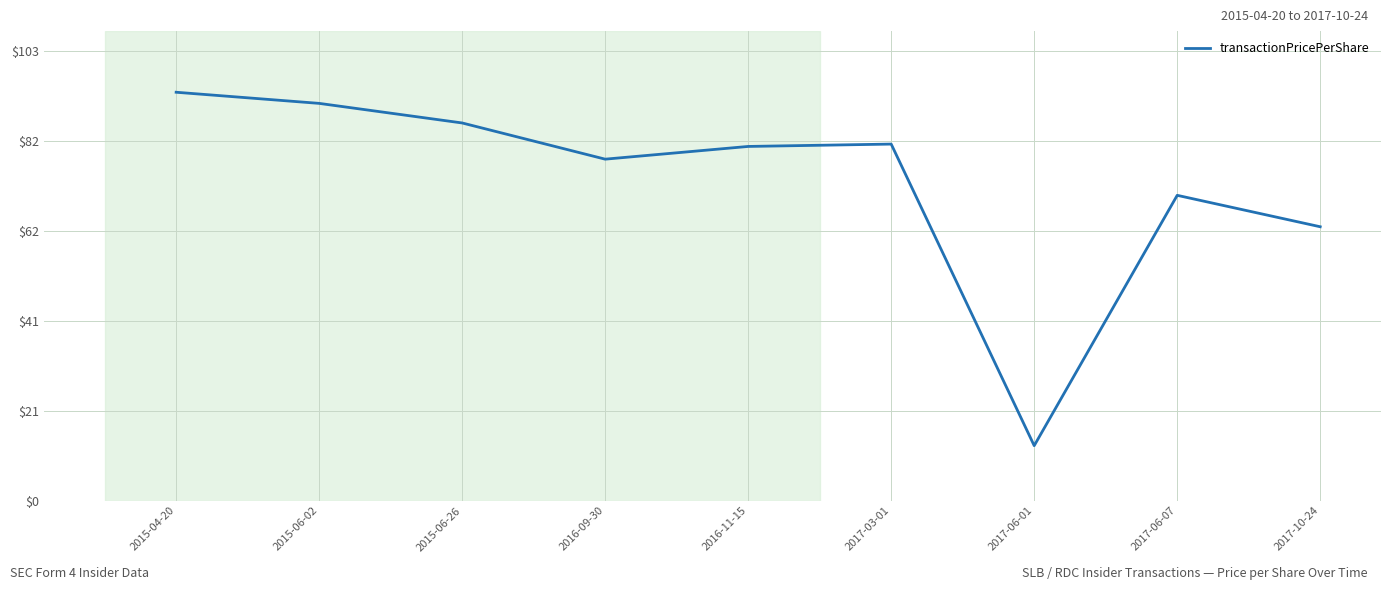

At which label is the value closest to 52?

2017-10-24